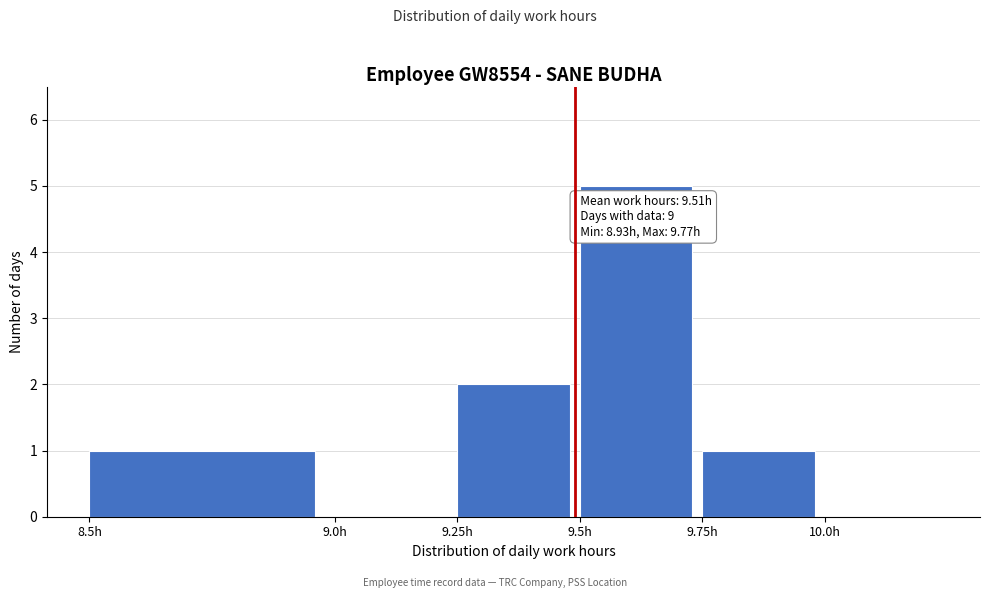

Which range on the x-axis has the tallest bar?

9.50 to 9.75